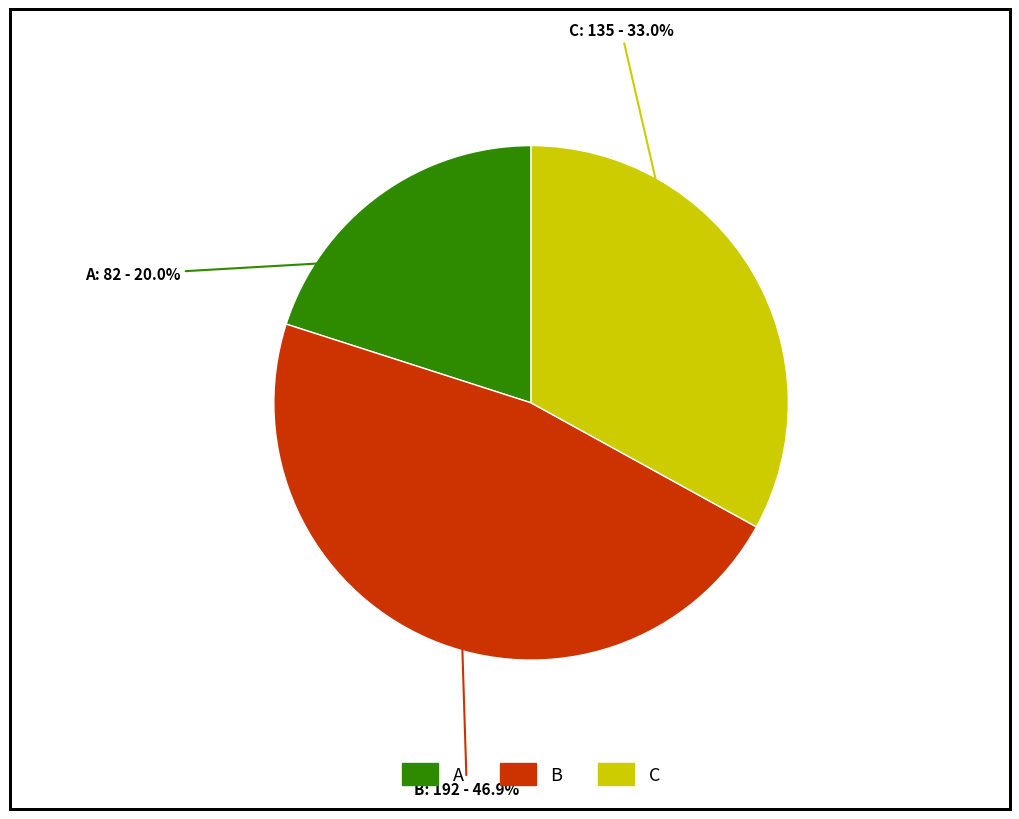

Is there any slice that represents more than half of the pie?

No